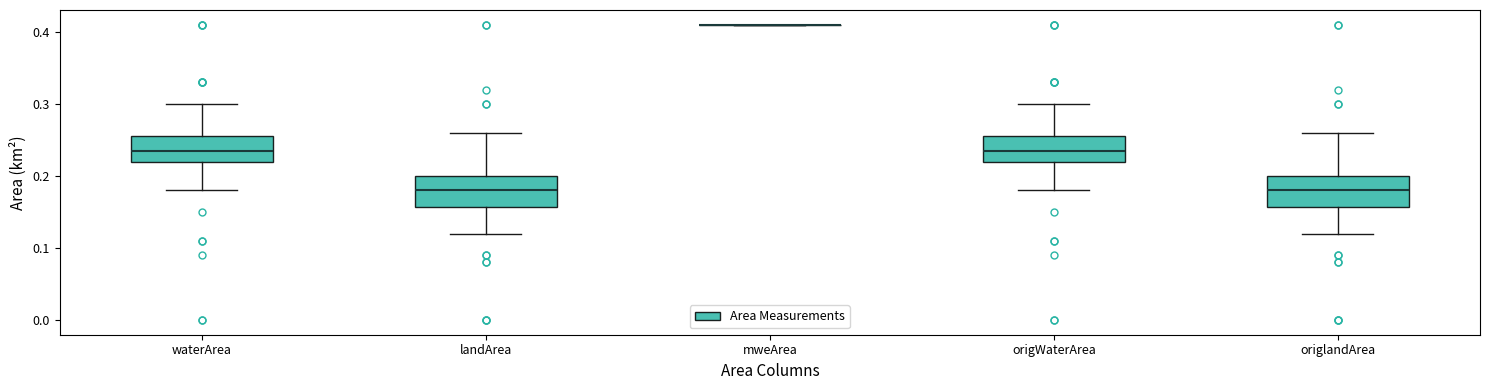

Where does the median line of the box for origlandArea sit on the y-axis? The values are not printed on the chart, so give them approximately, as read against the axis.

0.18